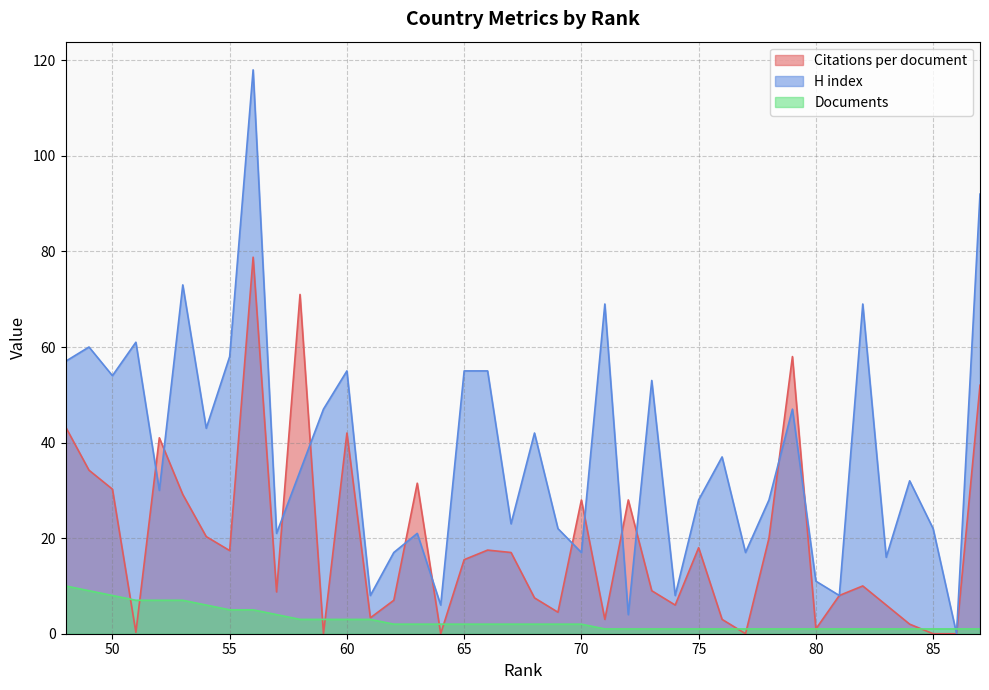

What is the difference between the maximum and minimum values in the Documents series?

9.0